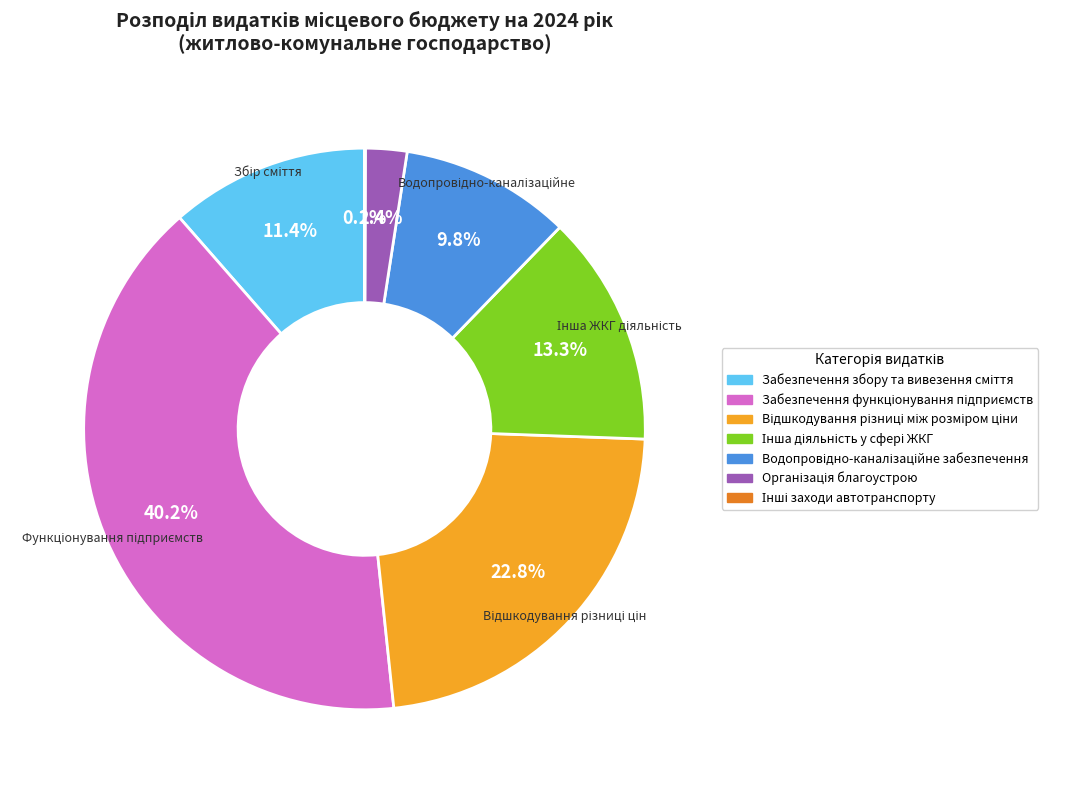

Does any single category account for the majority?

No